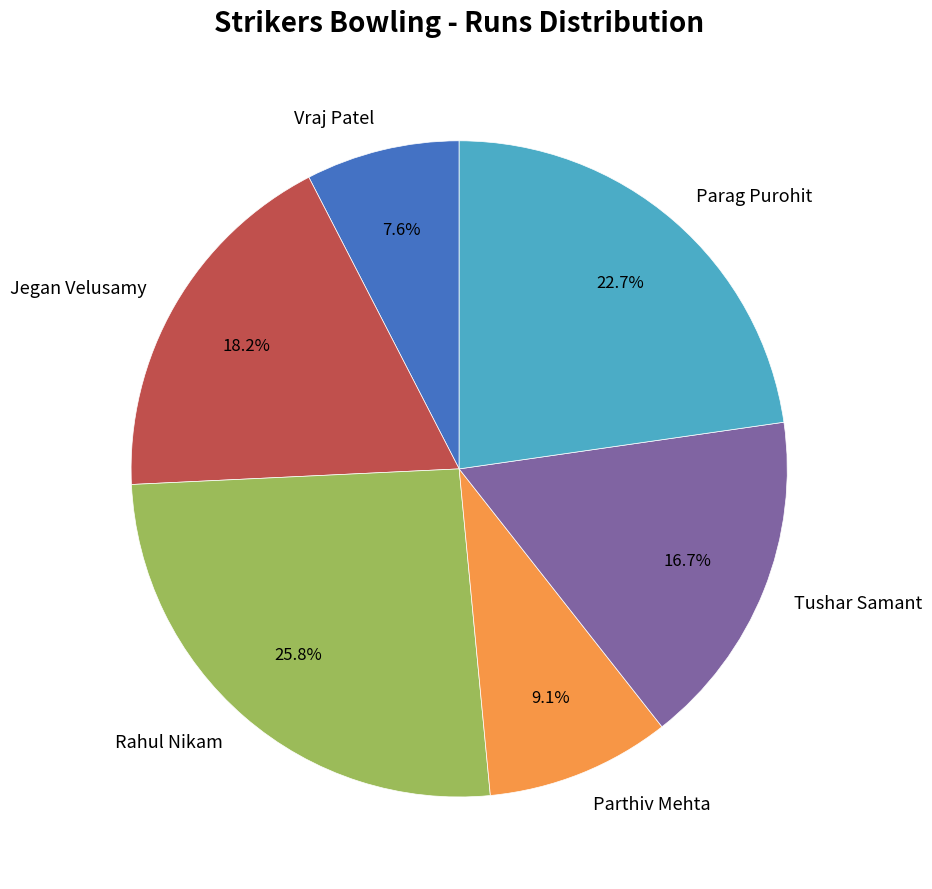

Is Tushar Samant the majority of the pie?

No